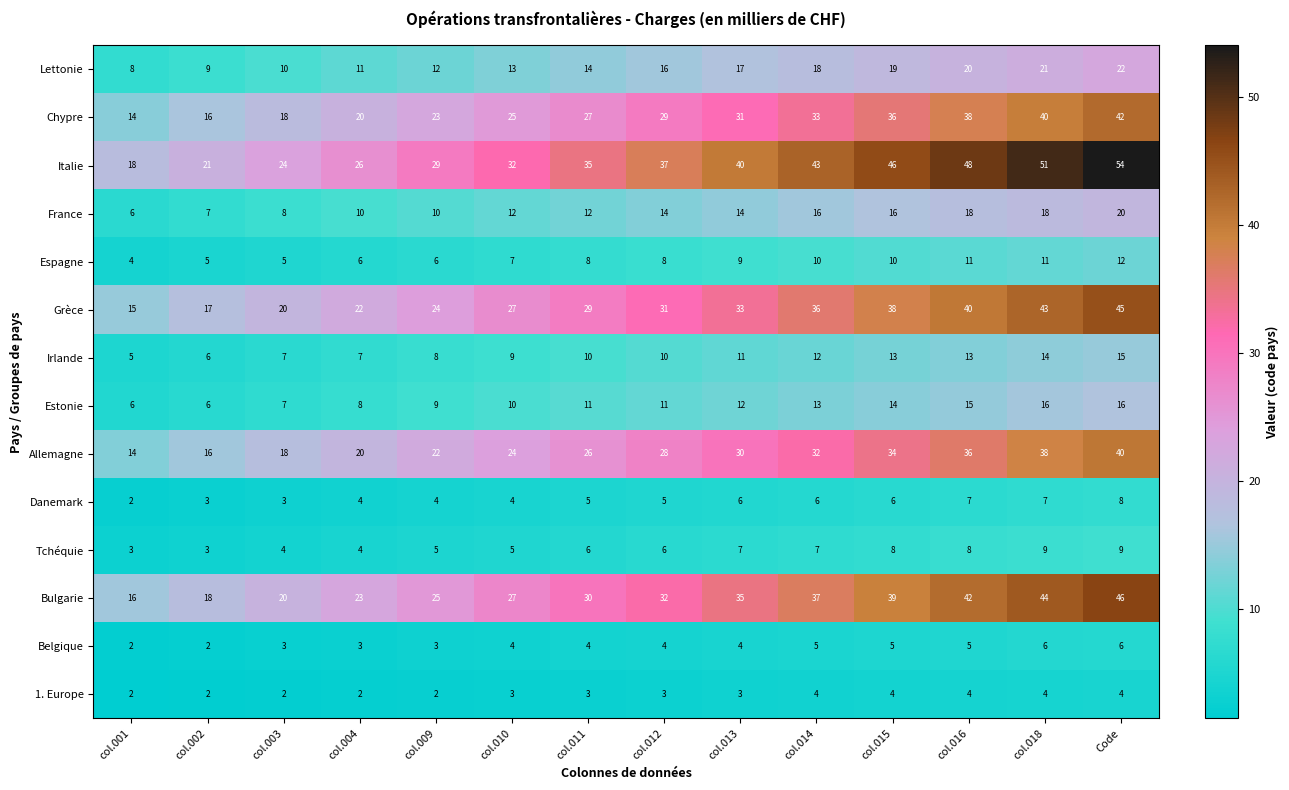

What is the sum of all Lettonie values?

210